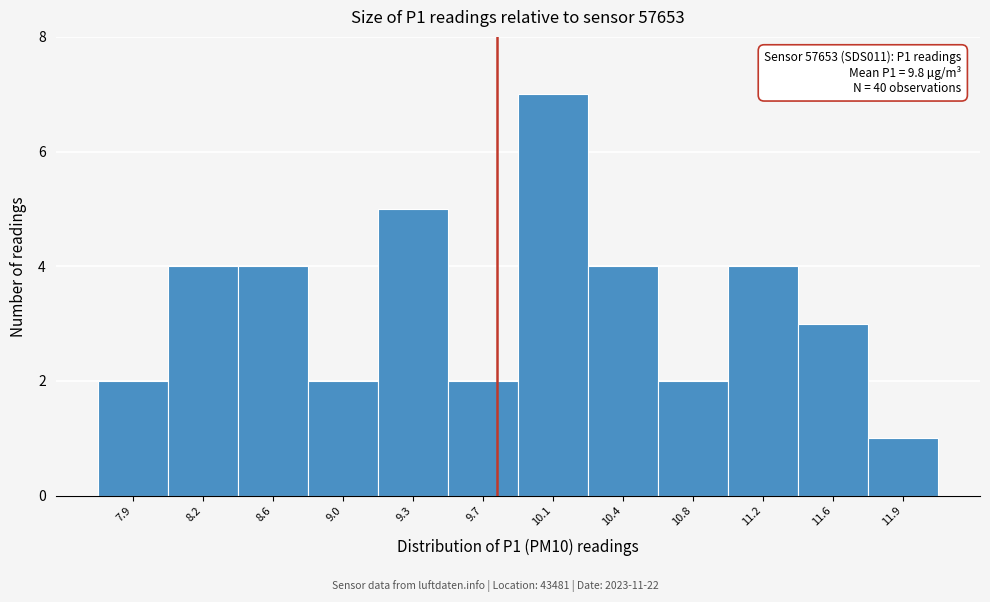

Reading left to right, what are all the values shown in this chart?

2	4	4	2	5	2	7	4	2	4	3	1